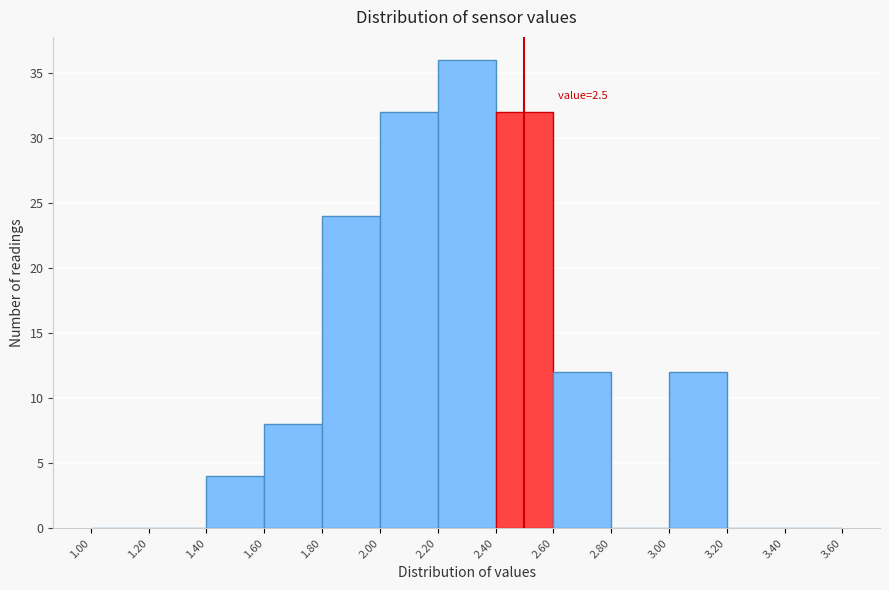

Which range on the x-axis has the tallest bar?

2.20 to 2.40